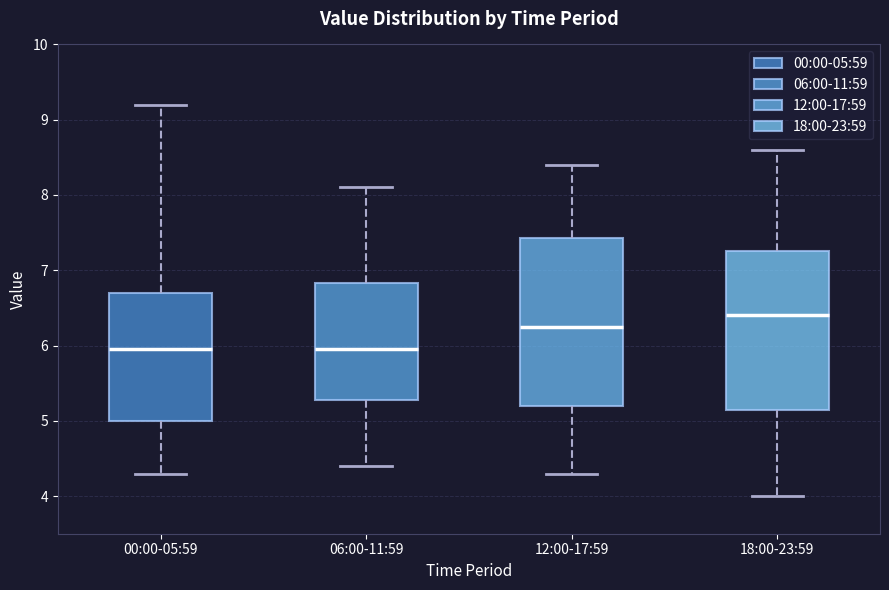

Reading left to right, read every box against the y-axis: the position of its median line, the range the box covers, and the ends of its whiskers. The values are not printed on the chart, so give them approximately, as read against the axis.

00:00-05:59: median 6.0, box 5.0 to 6.7, whiskers 4.3 to 9.2
06:00-11:59: median 6.0, box 5.3 to 6.8, whiskers 4.4 to 8.1
12:00-17:59: median 6.3, box 5.2 to 7.4, whiskers 4.3 to 8.4
18:00-23:59: median 6.4, box 5.2 to 7.3, whiskers 4.0 to 8.6